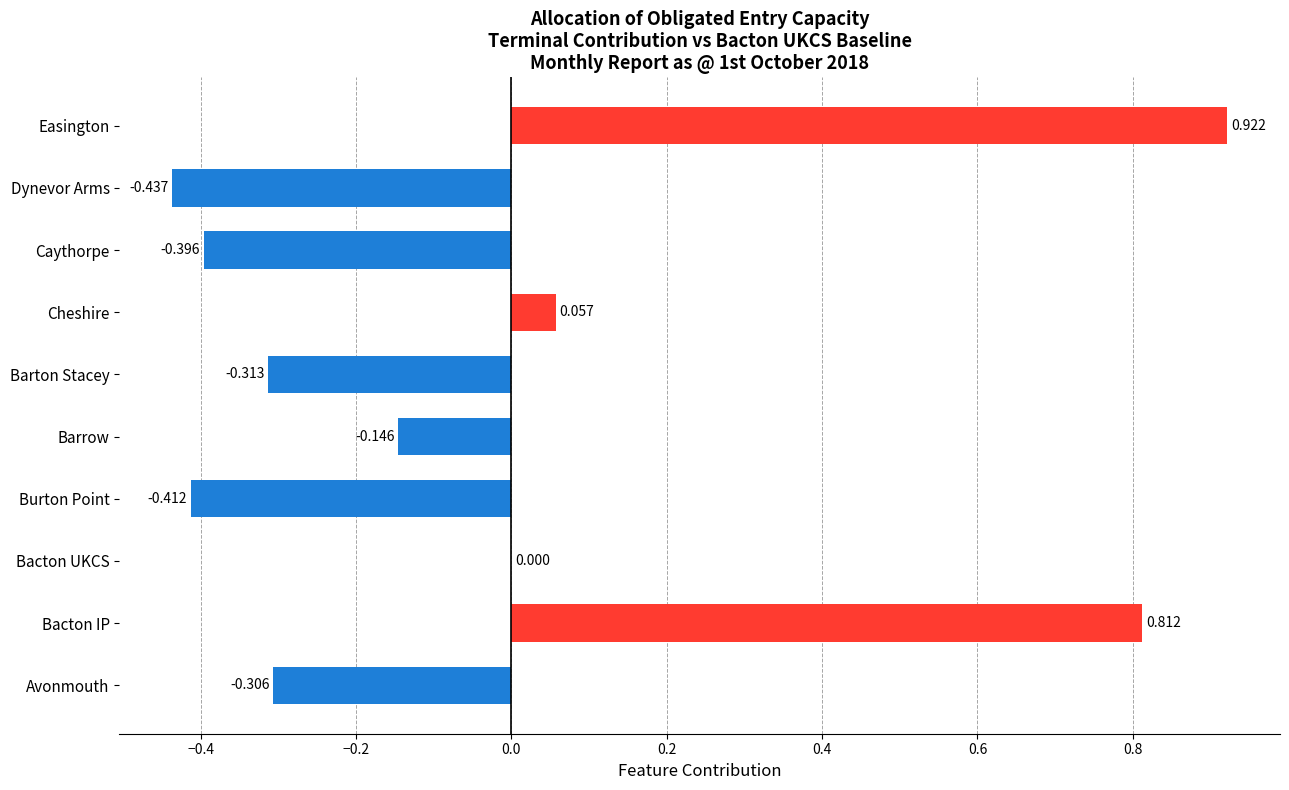

What is the sum of all values?

-0.2